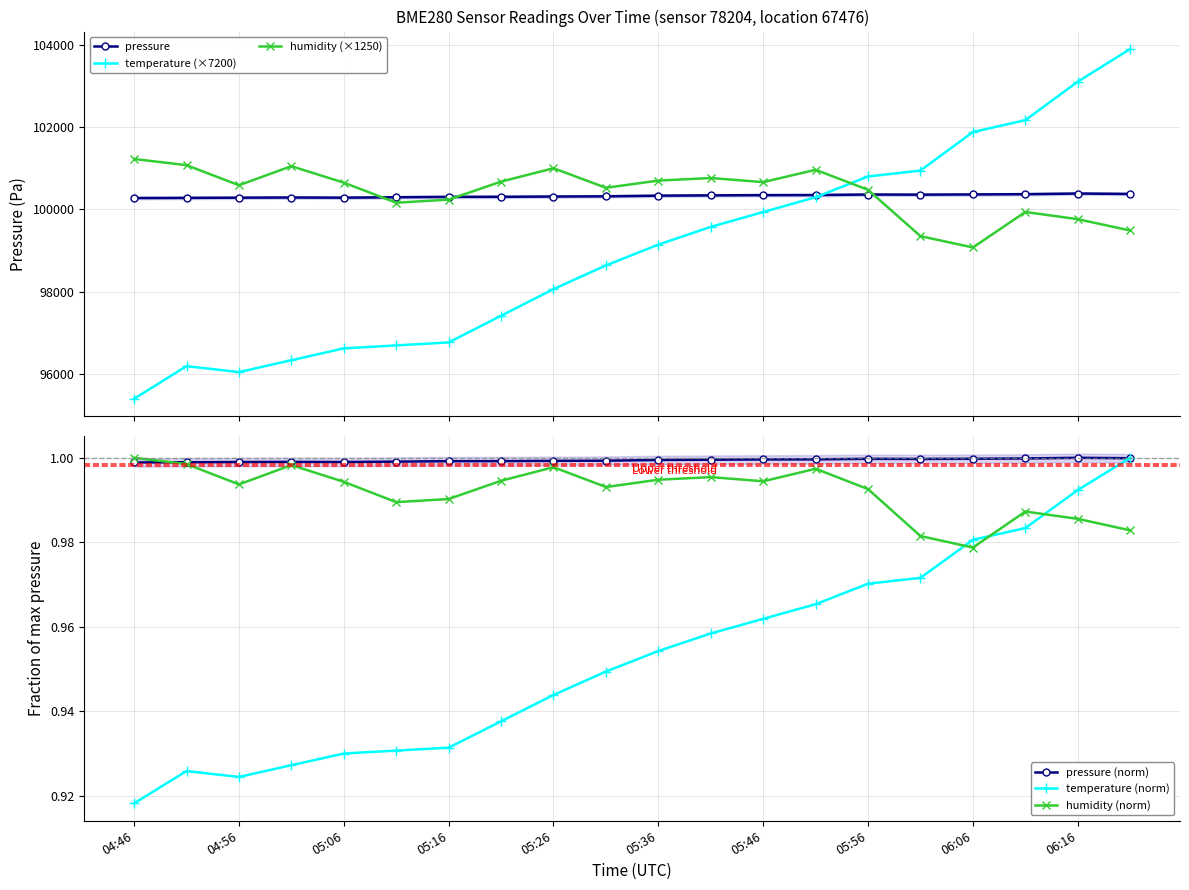

True or false: temperature (×7200) and humidity (norm) intersect in this chart.

False